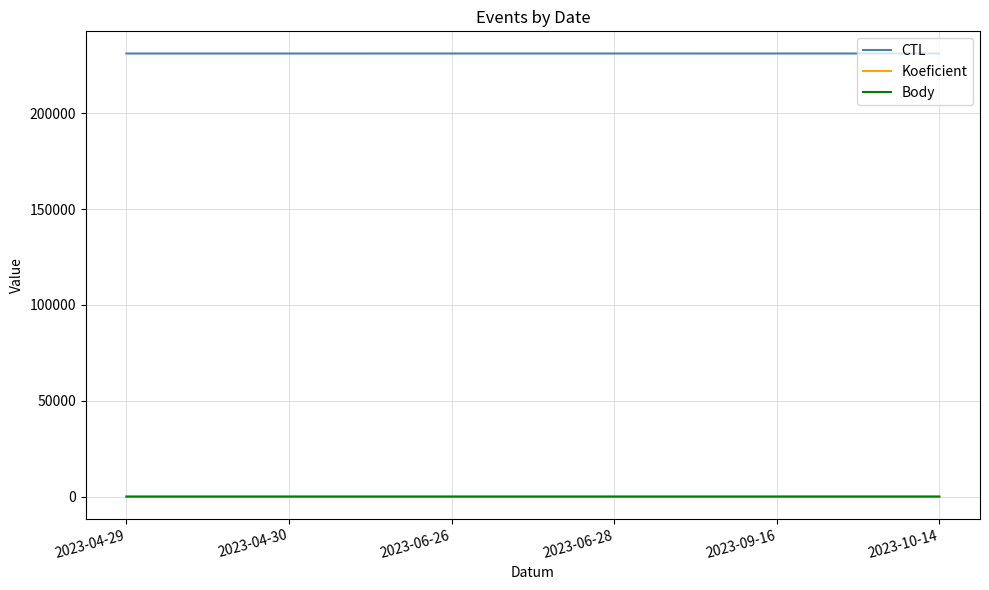

Reading right to left, what are all the values shown in this chart?

CTL: 231216	231212	231209	231208	231204	231203
Koeficient: 4	2	1	2	2	1
Body: 4	2	1	2	2	1